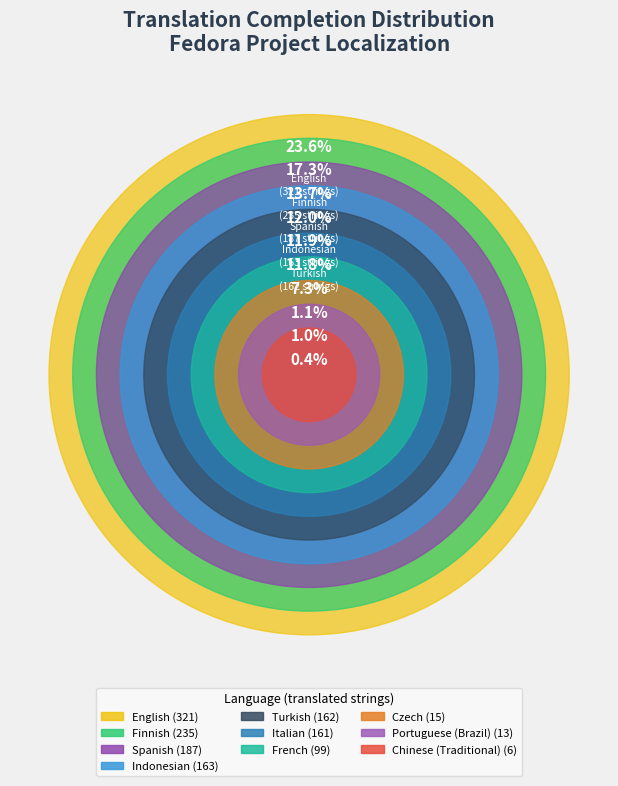

The Turkish slice represents 12% of the pie. True or false?

True